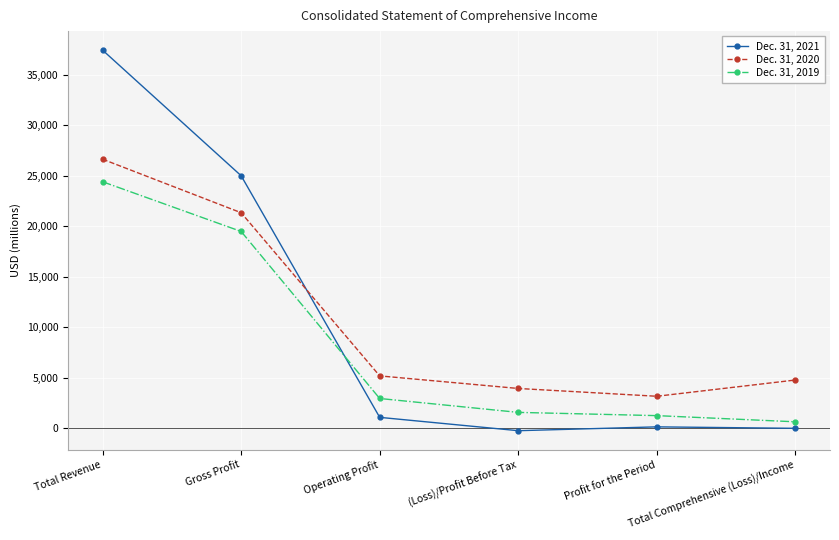

List the series in order of their peak value, lowest first.

Dec. 31, 2019, Dec. 31, 2020, Dec. 31, 2021